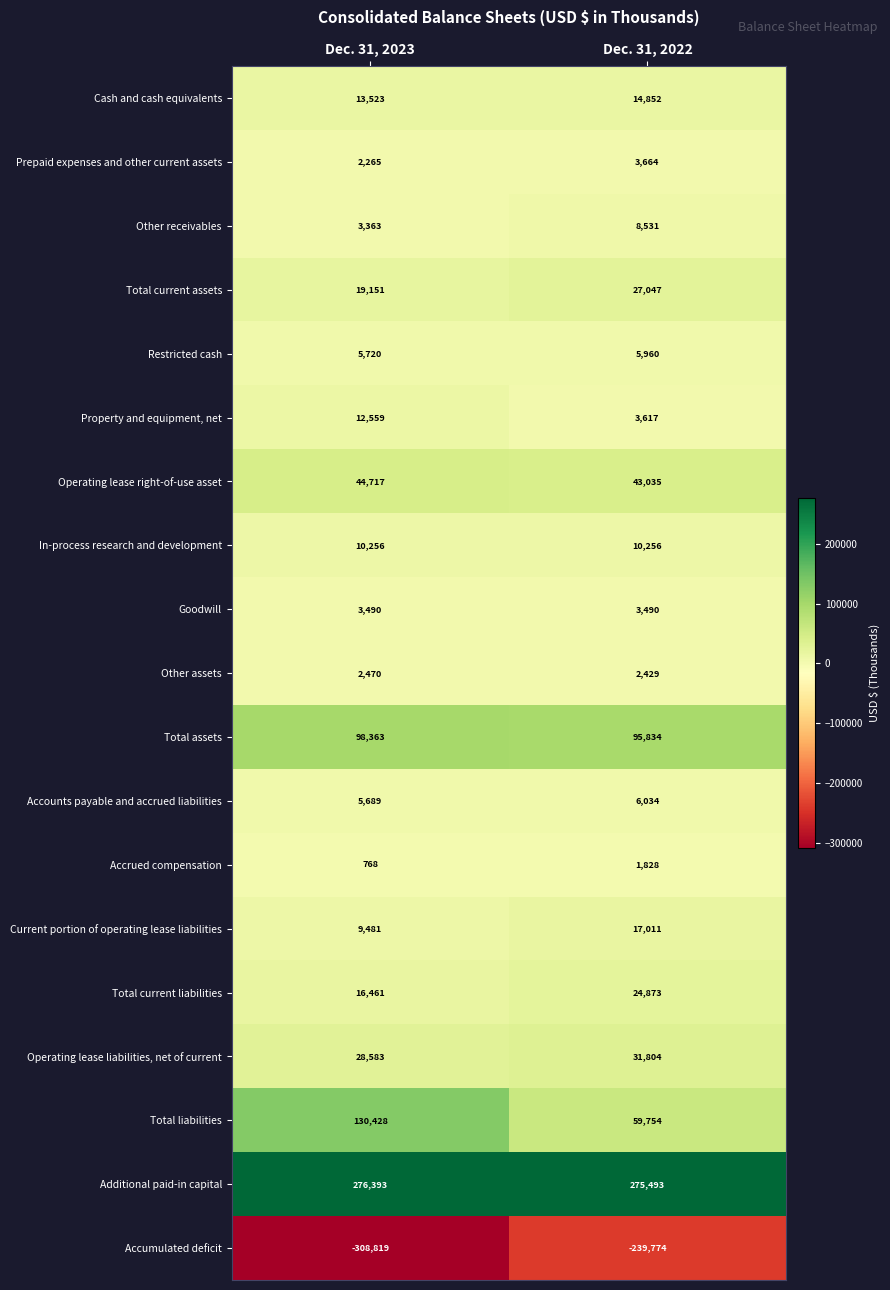

What is the sum of all Other receivables values?

11894